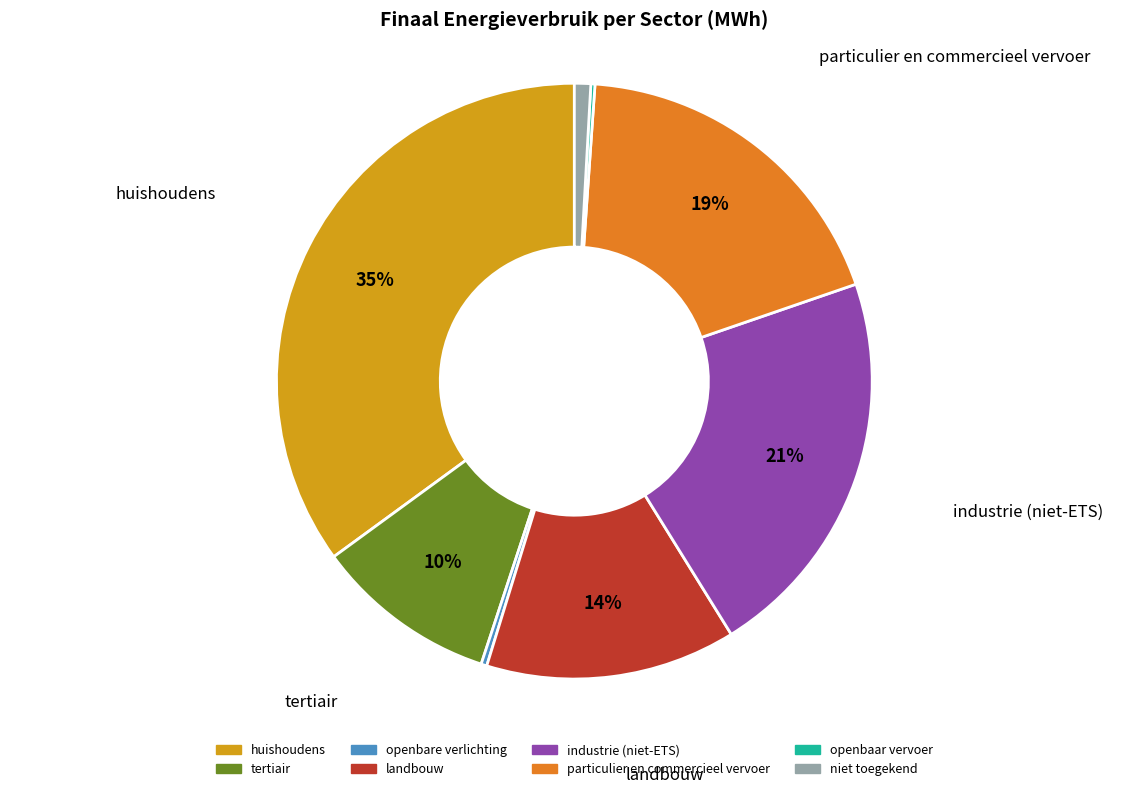

To the nearest percent, what is the difference between the tertiair and landbouw slice percentages?

4%